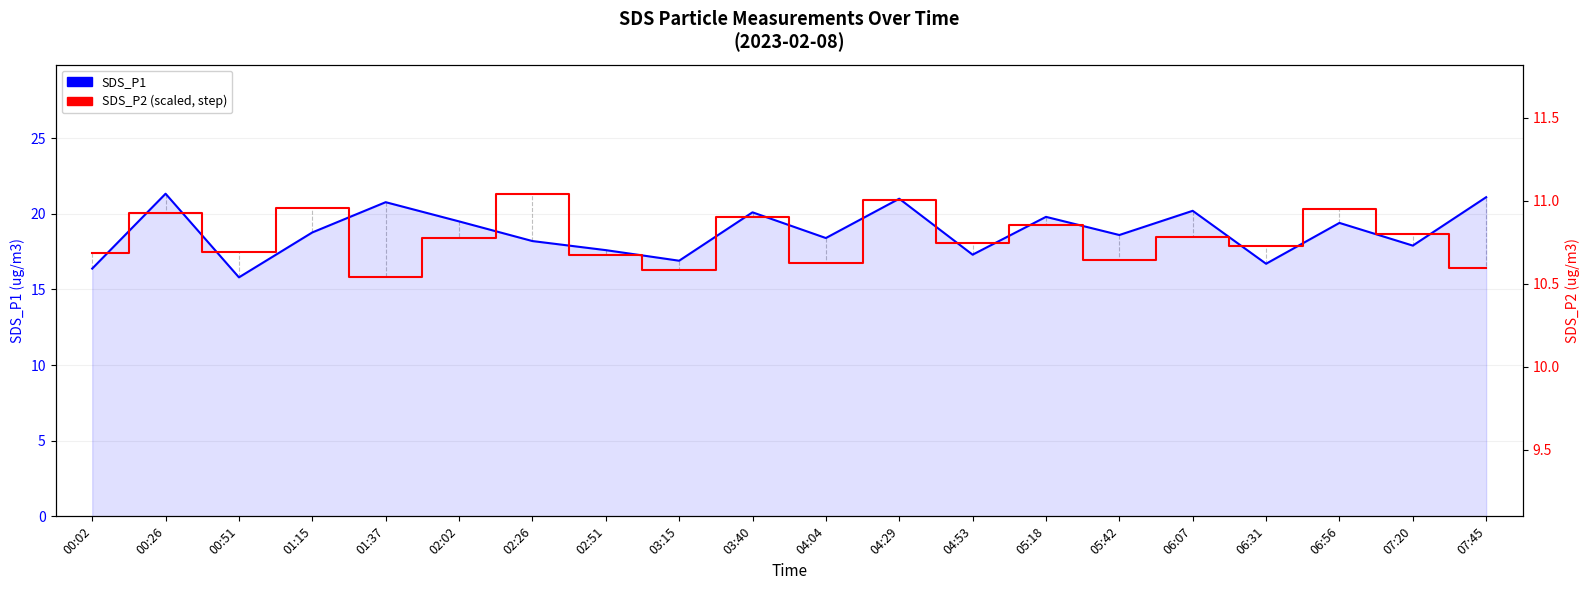

How many interior local peaks does the SDS_P1 series have?

7